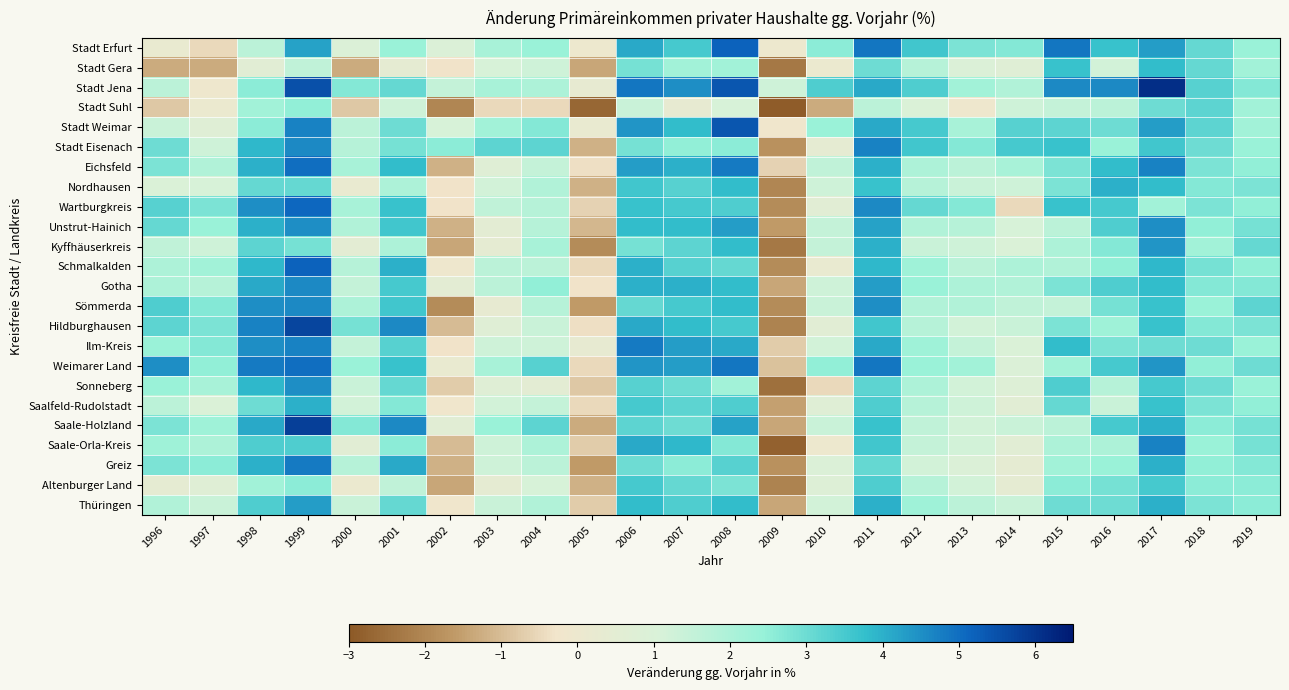

At which category is the sum across all series the highest?

1999